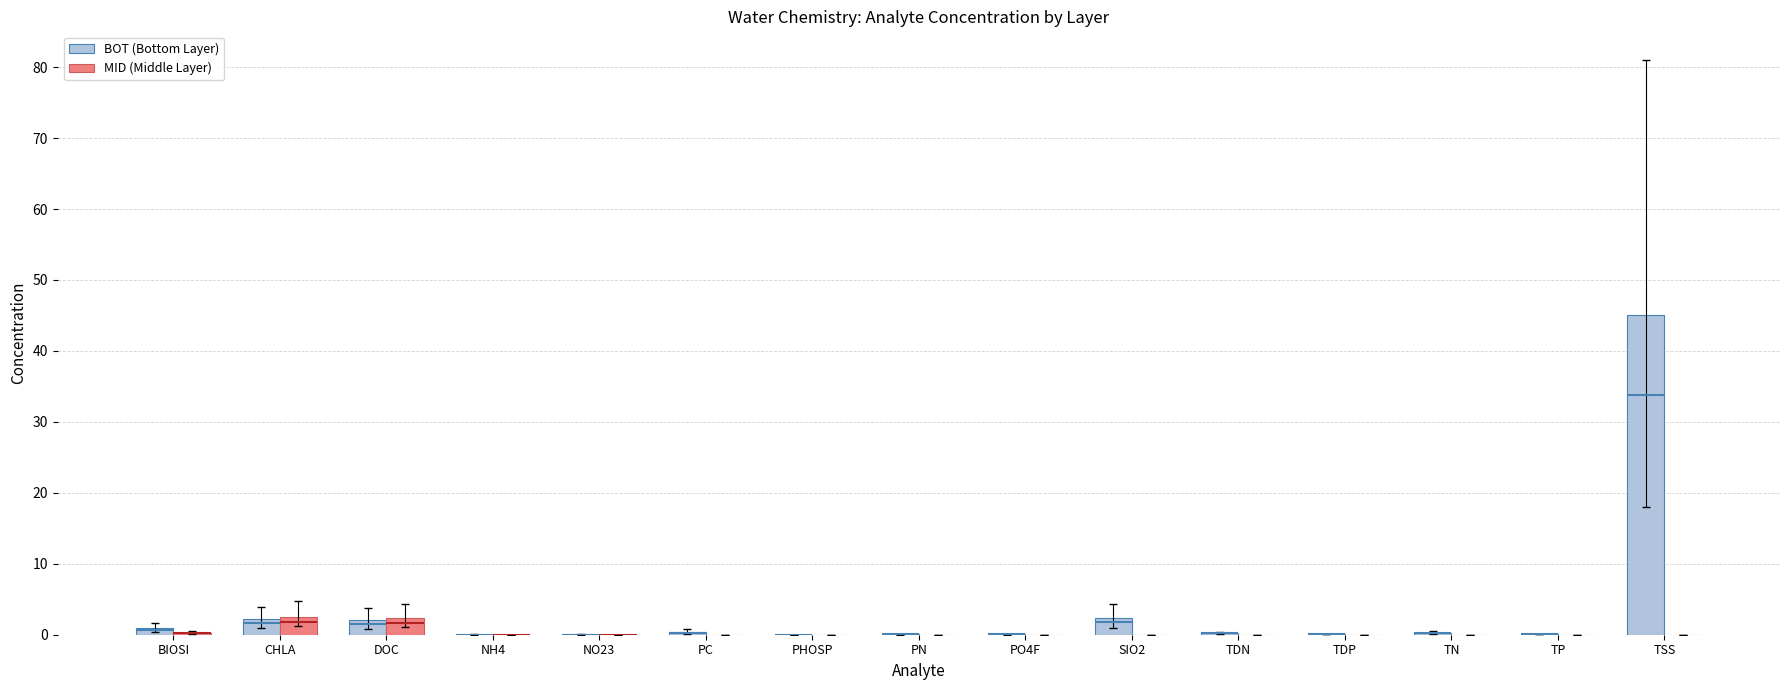

What is the label of the 5th bar from the right?

TDN